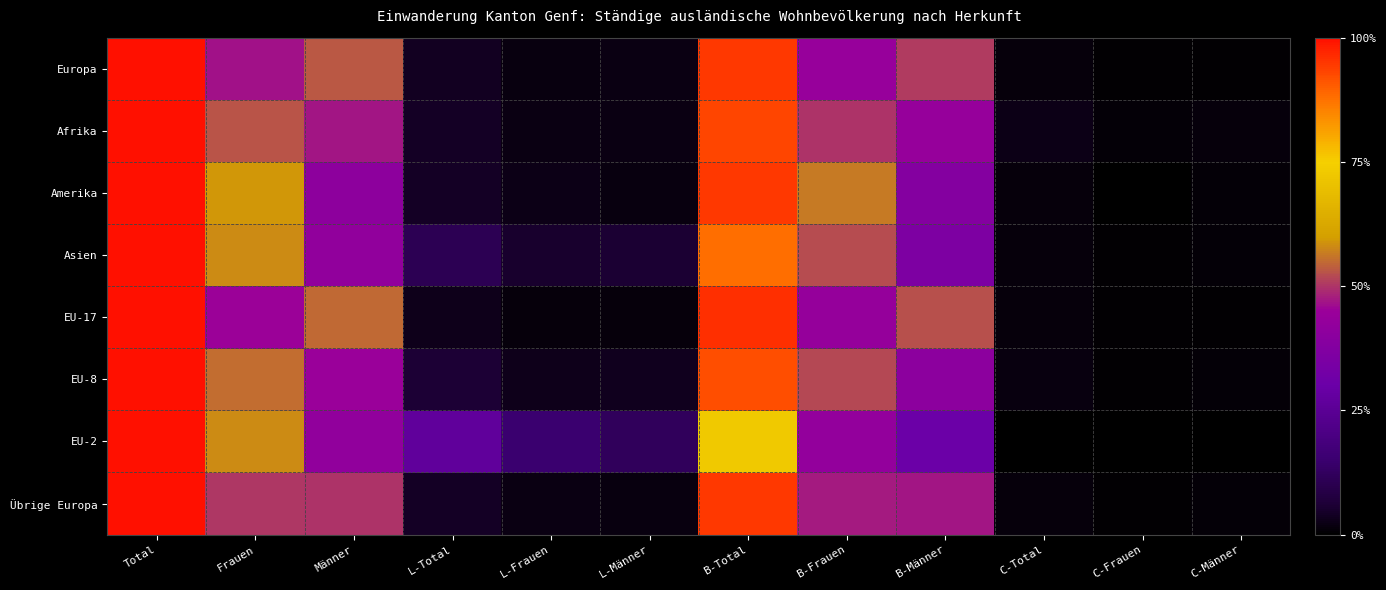

Reading left to right, transcribe all the data shown in this chart.

Europa: Total=1.0	Frauen=0.5	Männer=0.5	L-Total=0.0	L-Frauen=0.0	L-Männer=0.0	B-Total=0.9	B-Frauen=0.4	B-Männer=0.5	C-Total=0.0	C-Frauen=0.0	C-Männer=0.0
Afrika: Total=1.0	Frauen=0.5	Männer=0.5	L-Total=0.0	L-Frauen=0.0	L-Männer=0.0	B-Total=0.9	B-Frauen=0.5	B-Männer=0.4	C-Total=0.0	C-Frauen=0.0	C-Männer=0.0
Amerika: Total=1.0	Frauen=0.6	Männer=0.4	L-Total=0.0	L-Frauen=0.0	L-Männer=0.0	B-Total=0.9	B-Frauen=0.6	B-Männer=0.4	C-Total=0.0	C-Frauen=0.0	C-Männer=0.0
Asien: Total=1.0	Frauen=0.6	Männer=0.4	L-Total=0.1	L-Frauen=0.0	L-Männer=0.1	B-Total=0.9	B-Frauen=0.5	B-Männer=0.4	C-Total=0.0	C-Frauen=0.0	C-Männer=0.0
EU-17: Total=1.0	Frauen=0.5	Männer=0.5	L-Total=0.0	L-Frauen=0.0	L-Männer=0.0	B-Total=1.0	B-Frauen=0.4	B-Männer=0.5	C-Total=0.0	C-Frauen=0.0	C-Männer=0.0
EU-8: Total=1.0	Frauen=0.6	Männer=0.4	L-Total=0.1	L-Frauen=0.0	L-Männer=0.0	B-Total=0.9	B-Frauen=0.5	B-Männer=0.4	C-Total=0.0	C-Frauen=0.0	C-Männer=0.0
EU-2: Total=1.0	Frauen=0.6	Männer=0.4	L-Total=0.3	L-Frauen=0.2	L-Männer=0.1	B-Total=0.7	B-Frauen=0.4	B-Männer=0.3	C-Total=0.0	C-Frauen=0.0	C-Männer=0.0
Übrige Europa: Total=1.0	Frauen=0.5	Männer=0.5	L-Total=0.0	L-Frauen=0.0	L-Männer=0.0	B-Total=0.9	B-Frauen=0.5	B-Männer=0.5	C-Total=0.0	C-Frauen=0.0	C-Männer=0.0